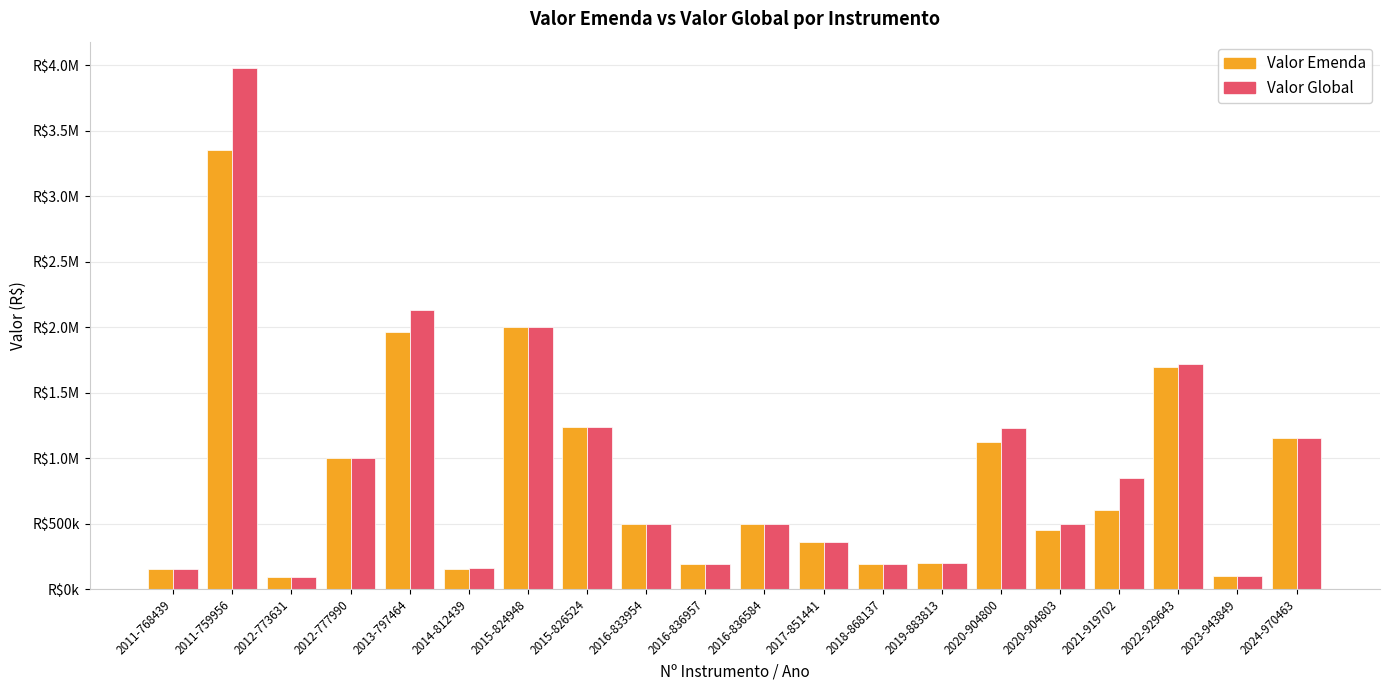

What is the value of the Valor Global bar at the 12th from the left?

359893.0